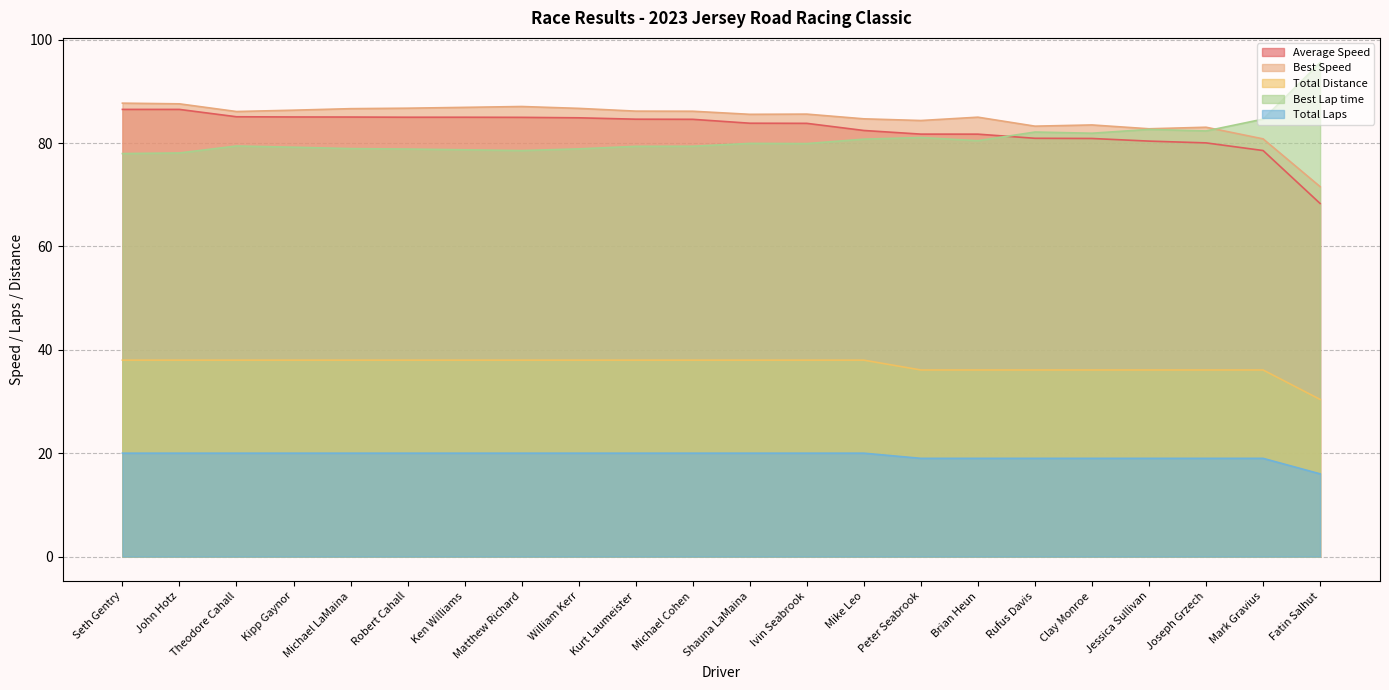

The value of Total Distance at Mark Gravius is 19.1. True or false?

False